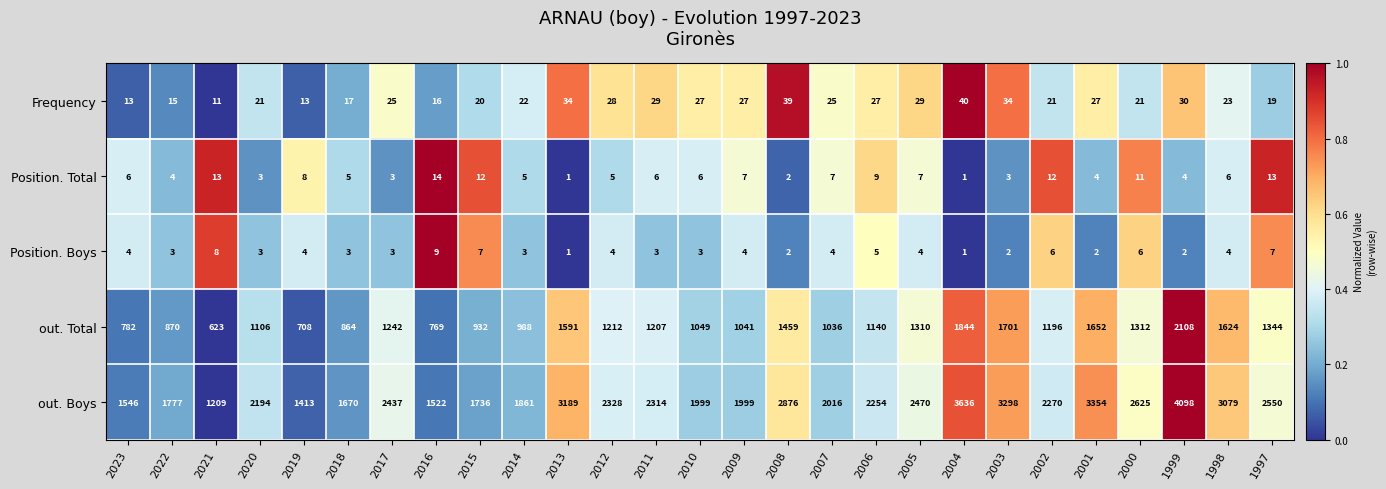

At which label does Frequency reach its peak?

2004